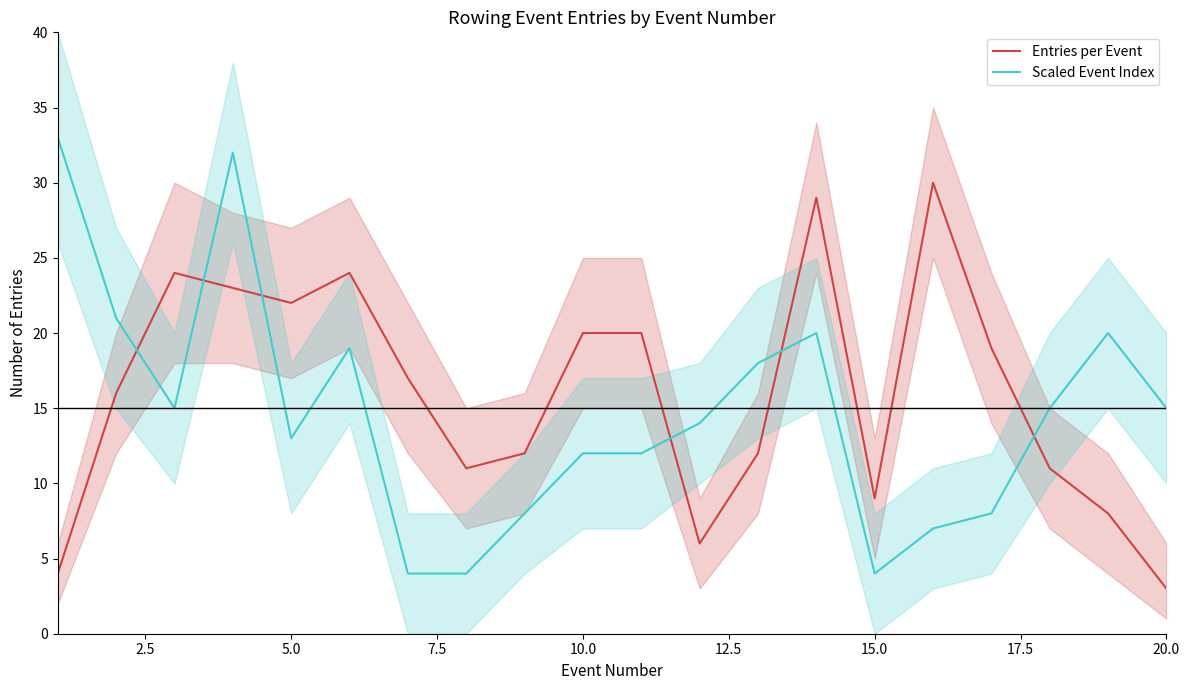

What is the maximum value for Scaled Event Index?

33